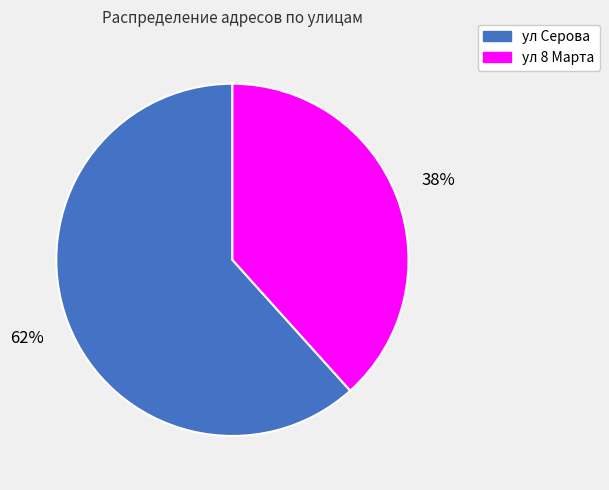

Which slice is the largest?

ул Серова